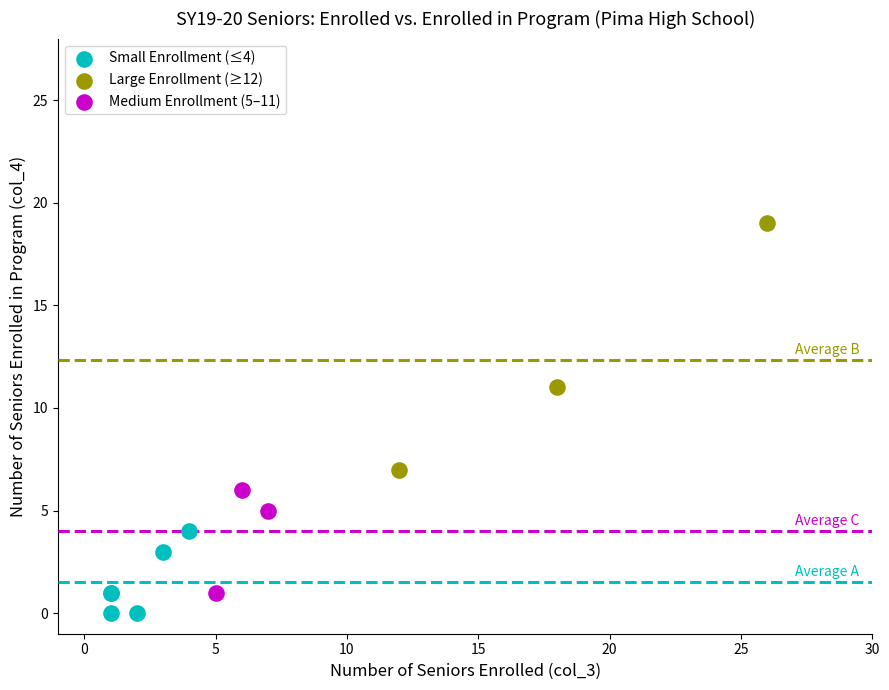

Which series has the largest Y range (max minus min)?

Large Enrollment (≥12)